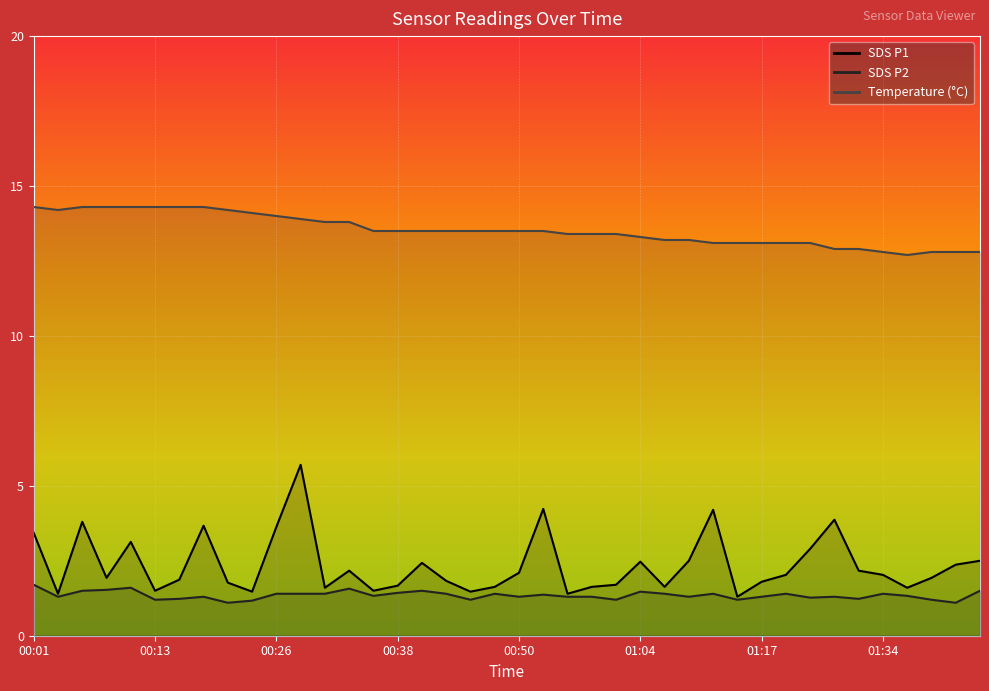

Reading left to right, list all the values displayed in this chart.

SDS_P1: 00:01=3.4	00:03=1.4	00:06=3.8	00:08=1.9	00:11=3.1	00:13=1.5	00:16=1.9	00:18=3.7	00:21=1.8	00:23=1.5	00:26=3.6	00:28=5.7	00:30=1.6	00:33=2.2	00:35=1.5	00:38=1.7	00:40=2.4	00:43=1.8	00:45=1.5	00:48=1.6	00:50=2.1	00:53=4.2	00:56=1.4	00:59=1.6	01:01=1.7	01:04=2.5	01:06=1.6	01:09=2.5	01:11=4.2	01:14=1.3	01:17=1.8	01:19=2.0	01:22=2.9	01:29=3.9	01:31=2.2	01:34=2.0	01:37=1.6	01:40=1.9	01:42=2.4	01:45=2.5
SDS_P2: 00:01=1.7	00:03=1.3	00:06=1.5	00:08=1.5	00:11=1.6	00:13=1.2	00:16=1.2	00:18=1.3	00:21=1.1	00:23=1.2	00:26=1.4	00:28=1.4	00:30=1.4	00:33=1.6	00:35=1.3	00:38=1.4	00:40=1.5	00:43=1.4	00:45=1.2	00:48=1.4	00:50=1.3	00:53=1.4	00:56=1.3	00:59=1.3	01:01=1.2	01:04=1.5	01:06=1.4	01:09=1.3	01:11=1.4	01:14=1.2	01:17=1.3	01:19=1.4	01:22=1.3	01:29=1.3	01:31=1.2	01:34=1.4	01:37=1.3	01:40=1.2	01:42=1.1	01:45=1.5
Temp: 00:01=14.3	00:03=14.2	00:06=14.3	00:08=14.3	00:11=14.3	00:13=14.3	00:16=14.3	00:18=14.3	00:21=14.2	00:23=14.1	00:26=14.0	00:28=13.9	00:30=13.8	00:33=13.8	00:35=13.5	00:38=13.5	00:40=13.5	00:43=13.5	00:45=13.5	00:48=13.5	00:50=13.5	00:53=13.5	00:56=13.4	00:59=13.4	01:01=13.4	01:04=13.3	01:06=13.2	01:09=13.2	01:11=13.1	01:14=13.1	01:17=13.1	01:19=13.1	01:22=13.1	01:29=12.9	01:31=12.9	01:34=12.8	01:37=12.7	01:40=12.8	01:42=12.8	01:45=12.8